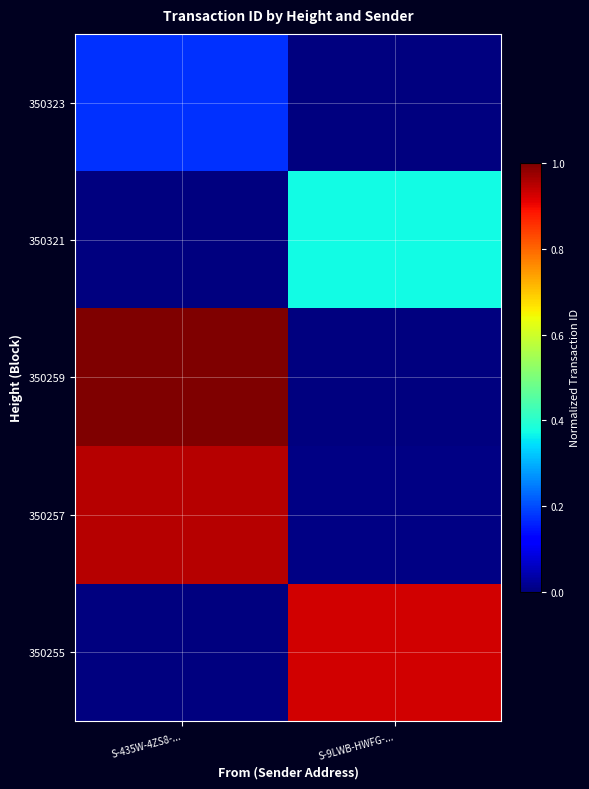

Reading right to left, transcribe all the data shown in this chart.

350255: S-9LWB-HWFG-...=0.9	S-435W-4ZS8-...=0.0
350257: S-9LWB-HWFG-...=0.0	S-435W-4ZS8-...=1.0
350259: S-9LWB-HWFG-...=0.0	S-435W-4ZS8-...=1.0
350321: S-9LWB-HWFG-...=0.4	S-435W-4ZS8-...=0.0
350323: S-9LWB-HWFG-...=0.0	S-435W-4ZS8-...=0.2